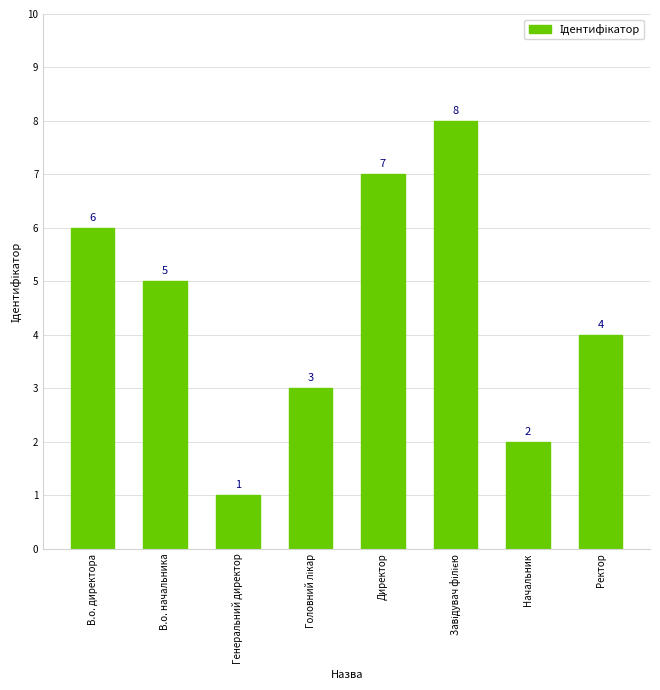

Where does the data first go above 5?

В.о. директора